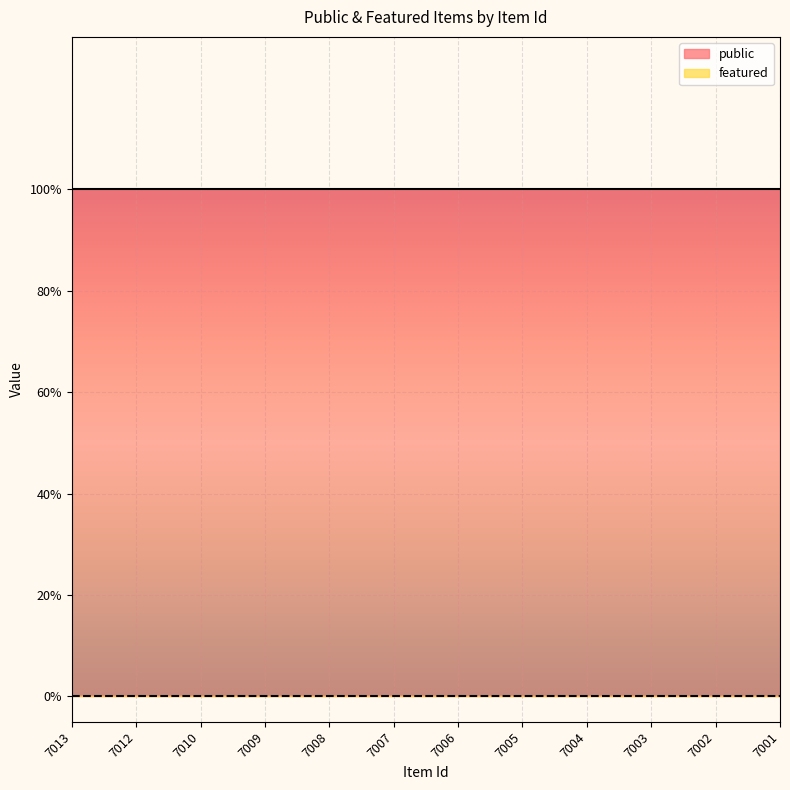

The value of featured at 7002 is 0. True or false?

True